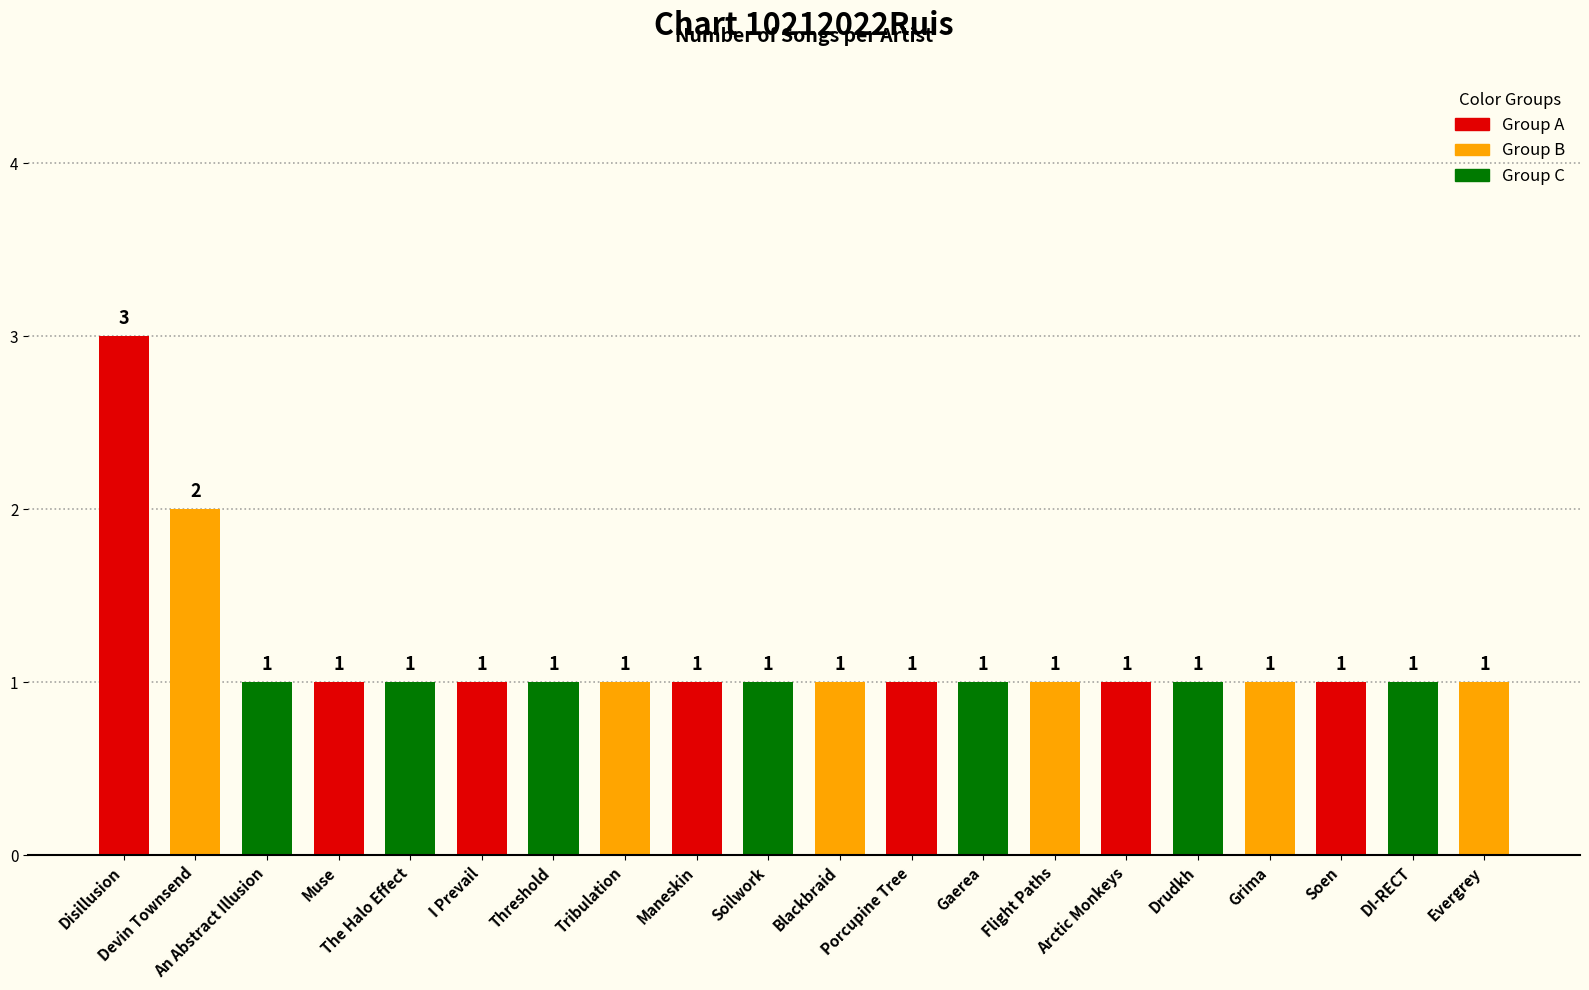

Read the value at I Prevail.

1